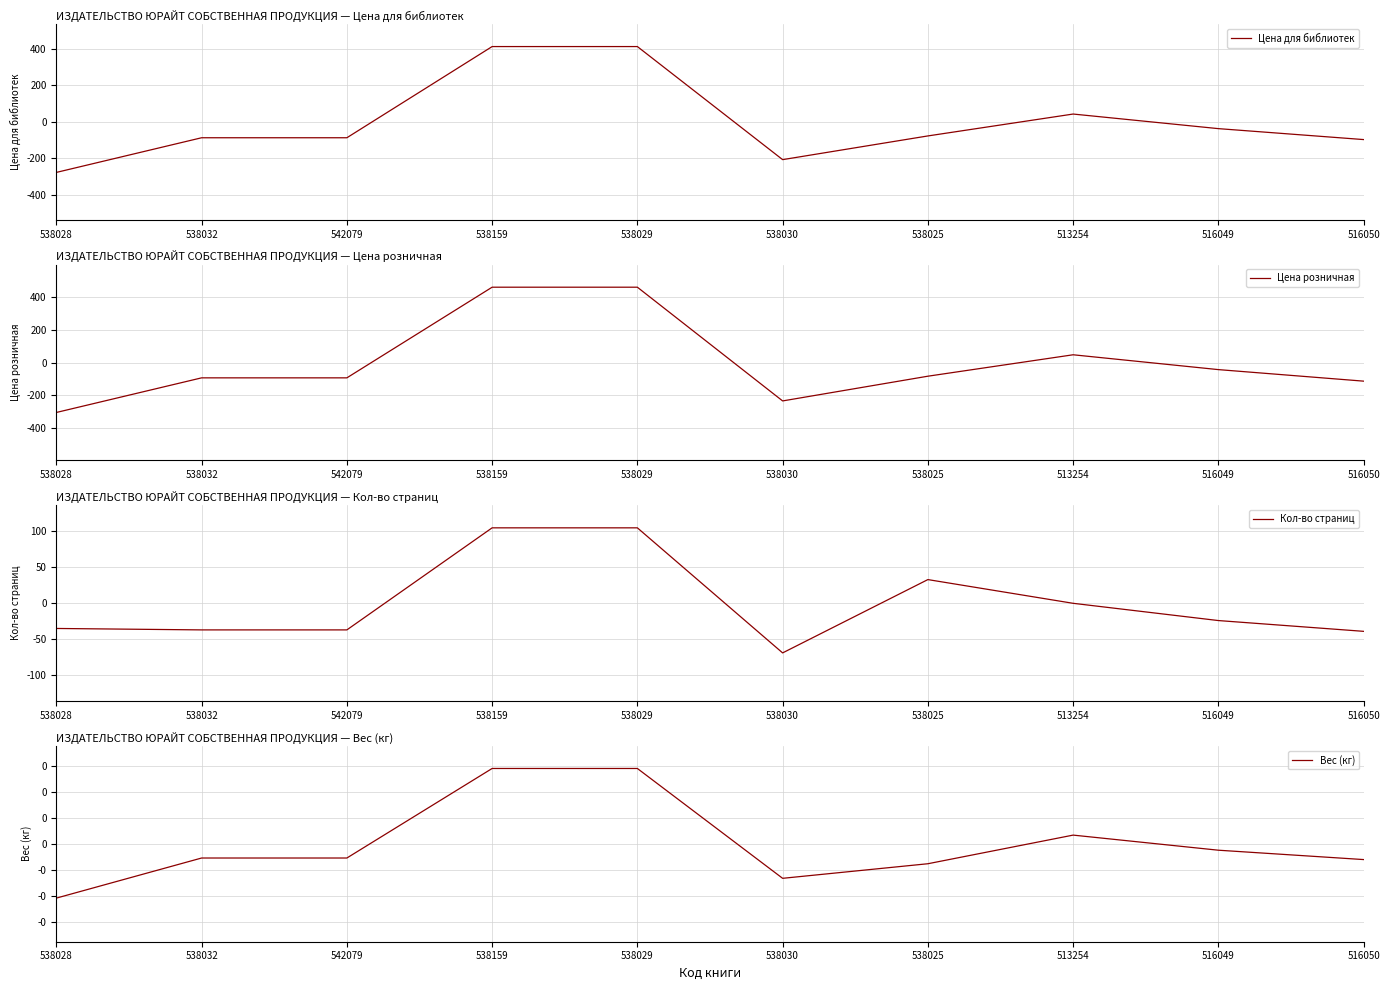

Where is the first local maximum for Цена розничная?

513254